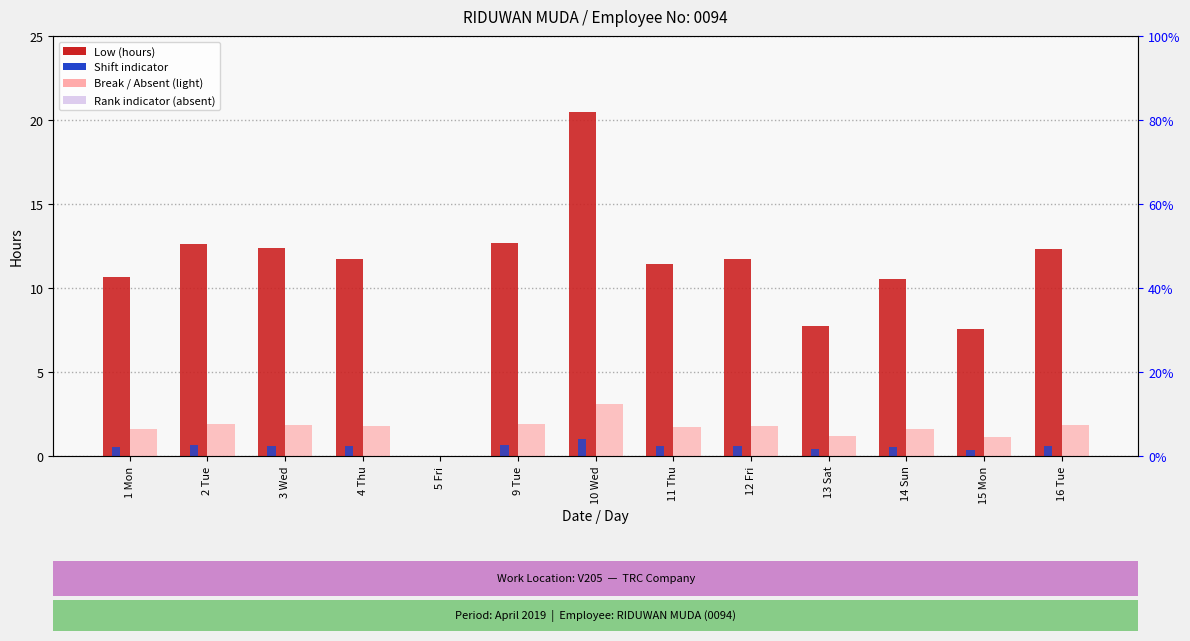

Are the bars horizontal?

No